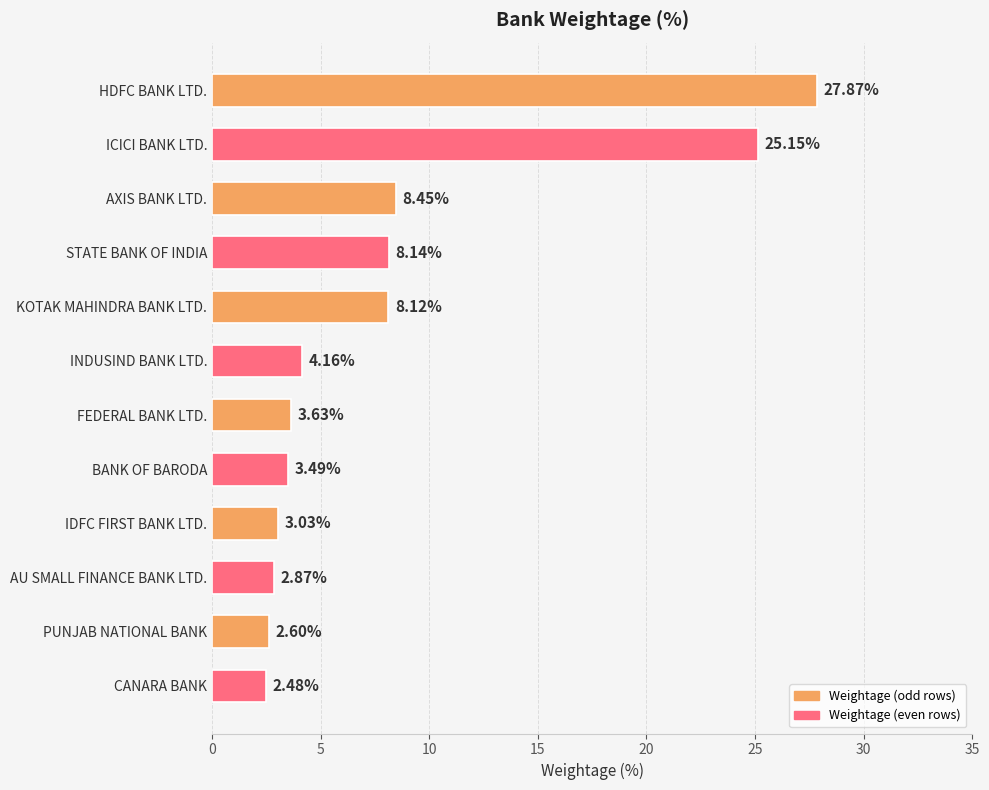

How many data points are less than 4?

6